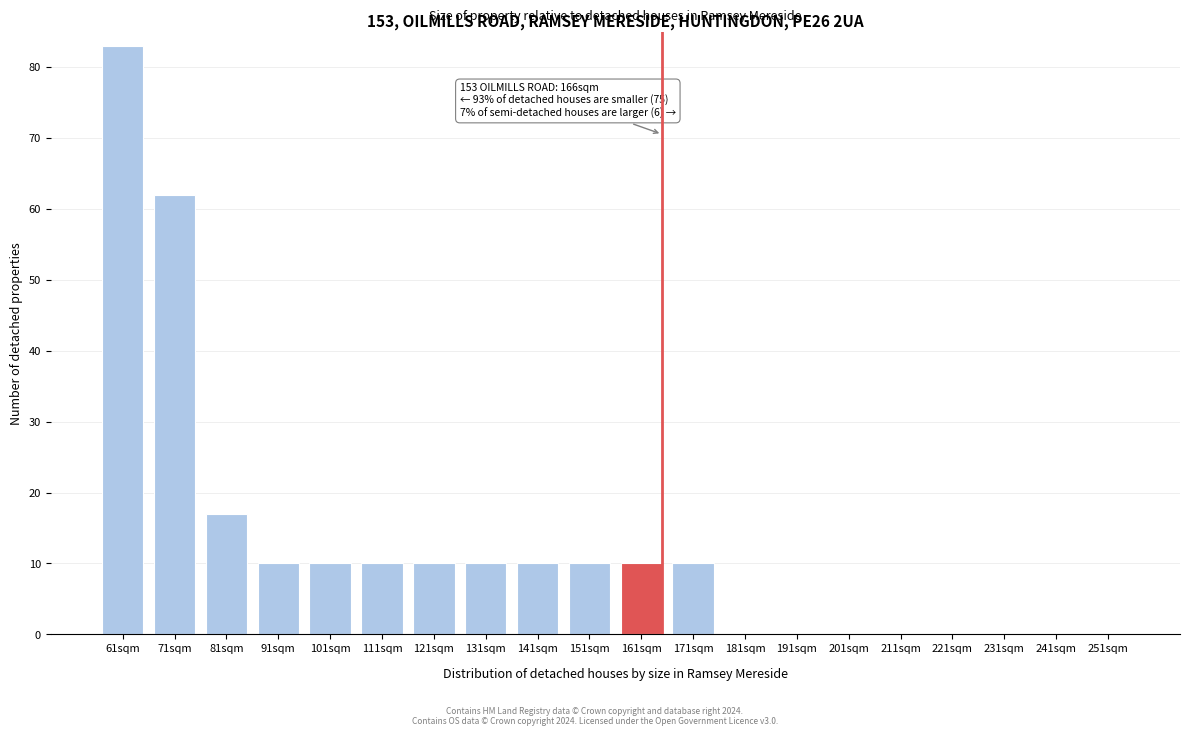

Reading right to left, transcribe all the data shown in this chart.

251sqm=0	241sqm=0	231sqm=0	221sqm=0	211sqm=0	201sqm=0	191sqm=0	181sqm=0	171sqm=10	161sqm=10	151sqm=10	141sqm=10	131sqm=10	121sqm=10	111sqm=10	101sqm=10	91sqm=10	81sqm=17	71sqm=62	61sqm=83